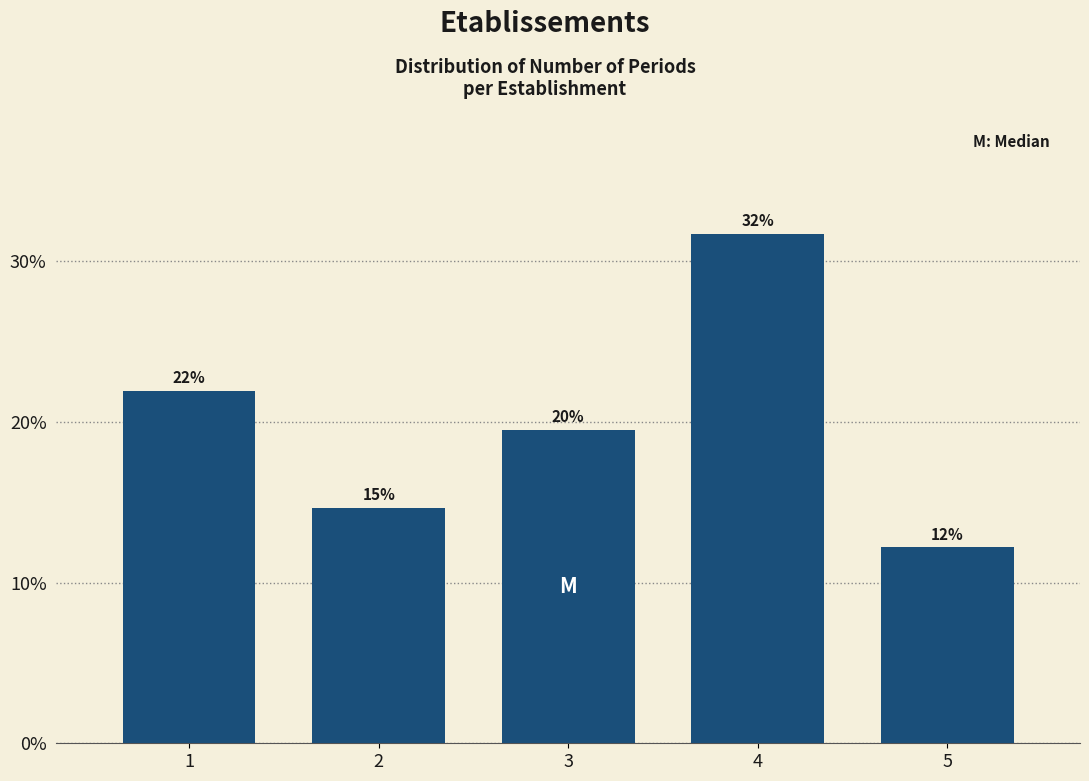

How many bars are there in total?

5